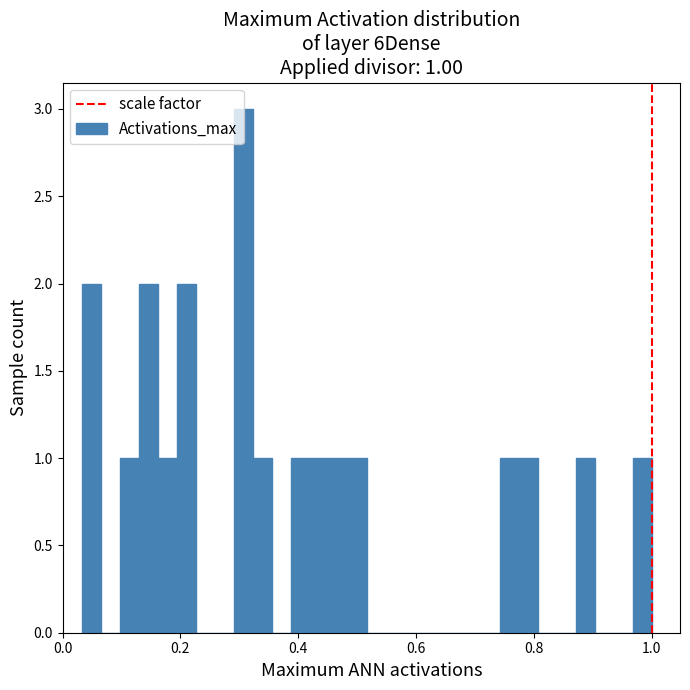

Read against the x-axis, roughly where is the centre of the tallest bar?

0.30